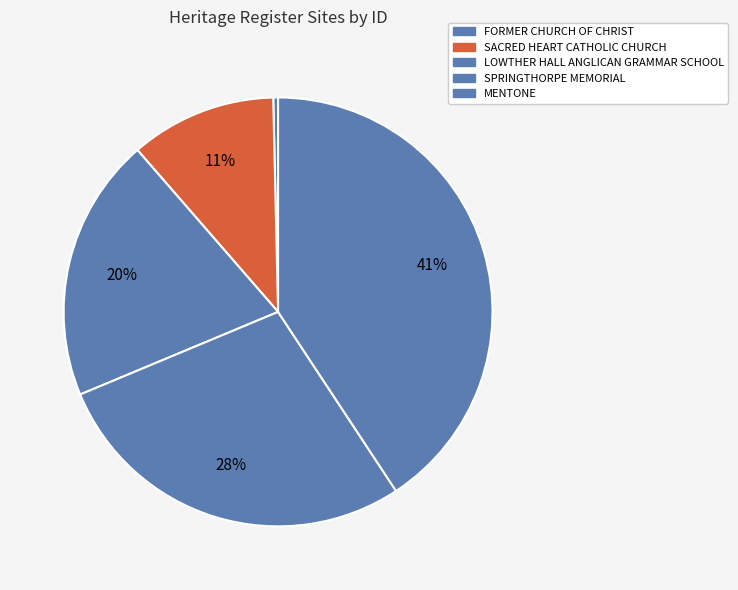

What is the largest slice in the pie chart?

MENTONE